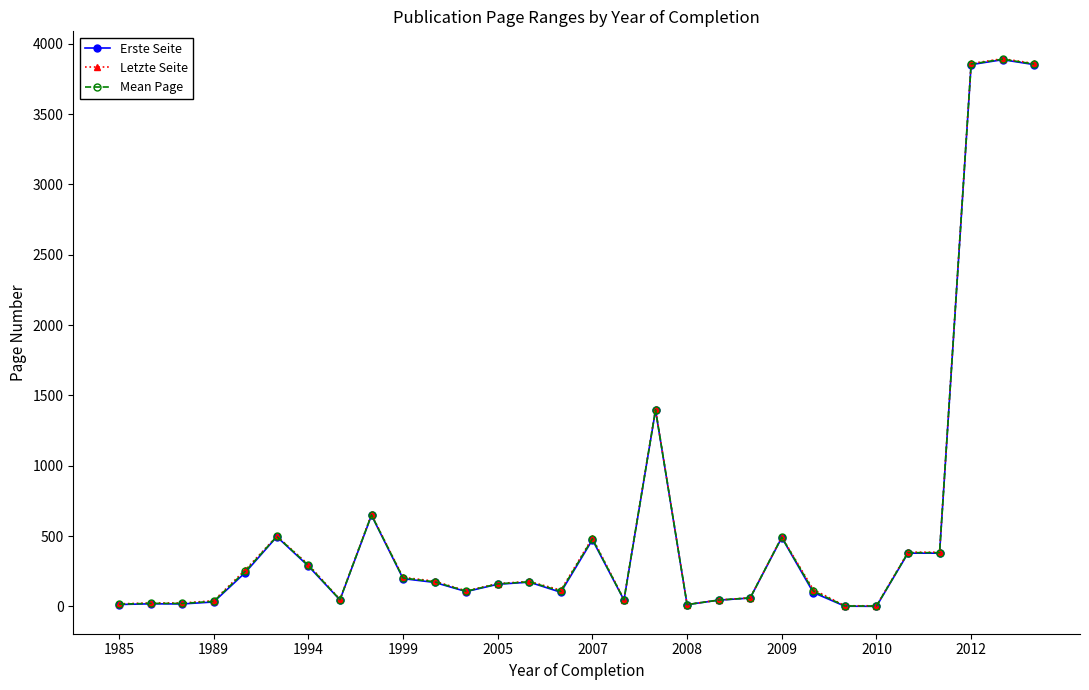

Does the chart have visible grid lines?

No